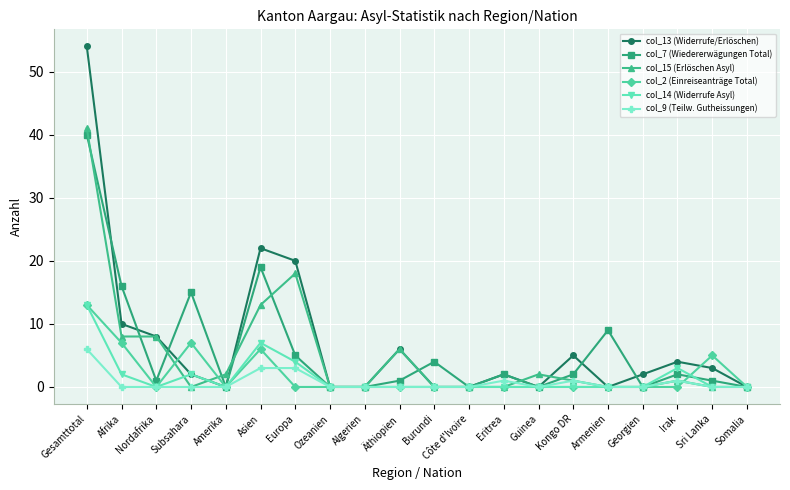

What is the total value across all series at Subsahara?

26